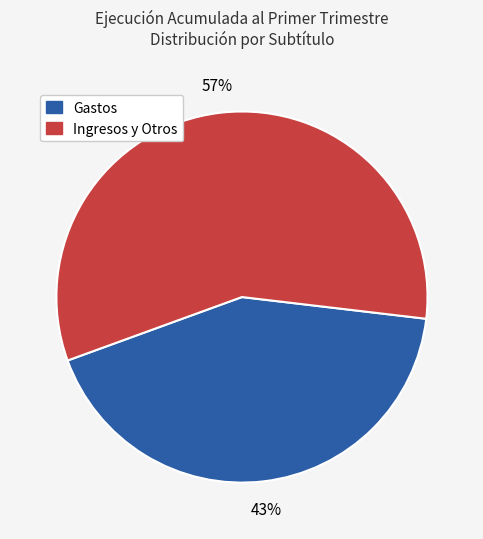

Is there any slice that represents more than half of the pie?

Yes